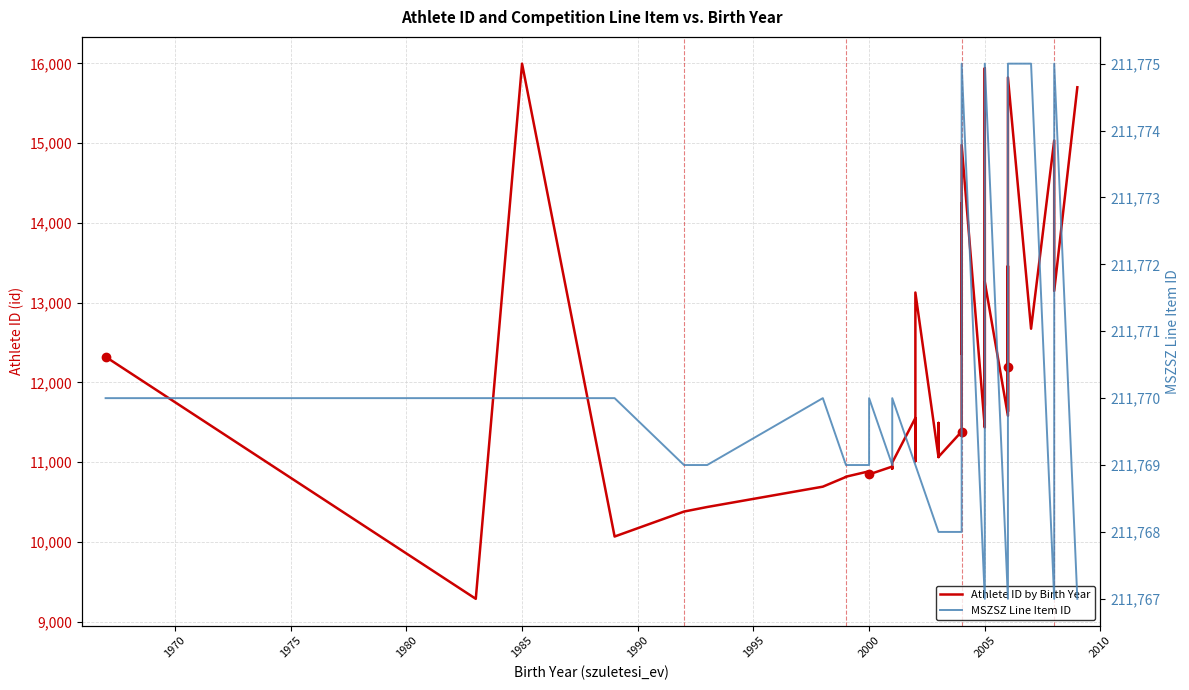

At how many categories does at least one series exceed 19685?

40